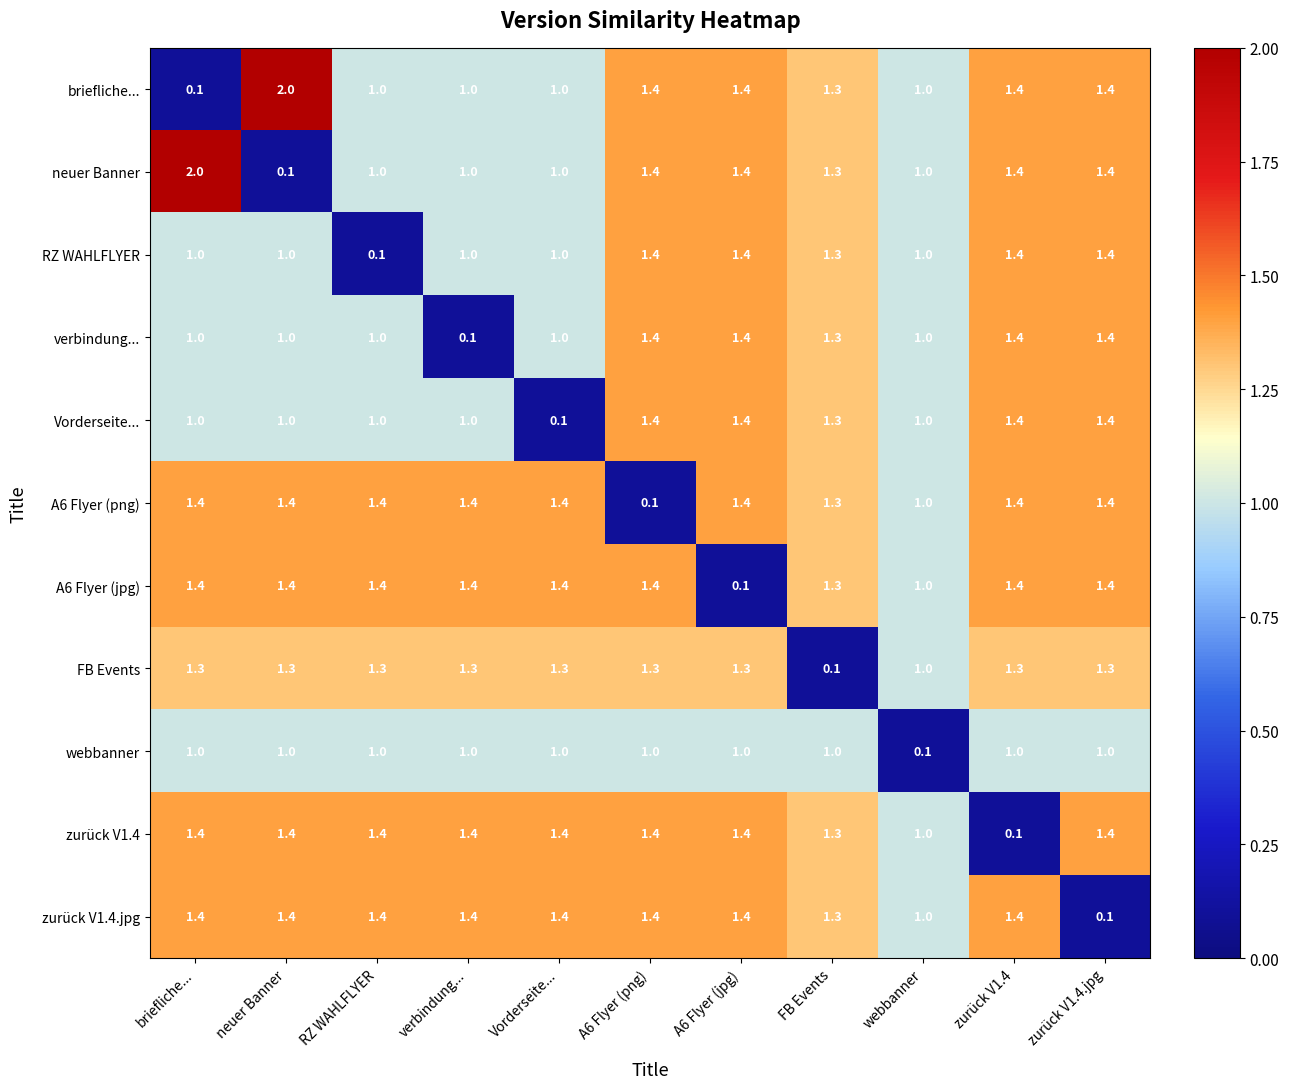

True or false: zurück V1.4.jpg has a value of 1.4 at zurück V1.4.

True